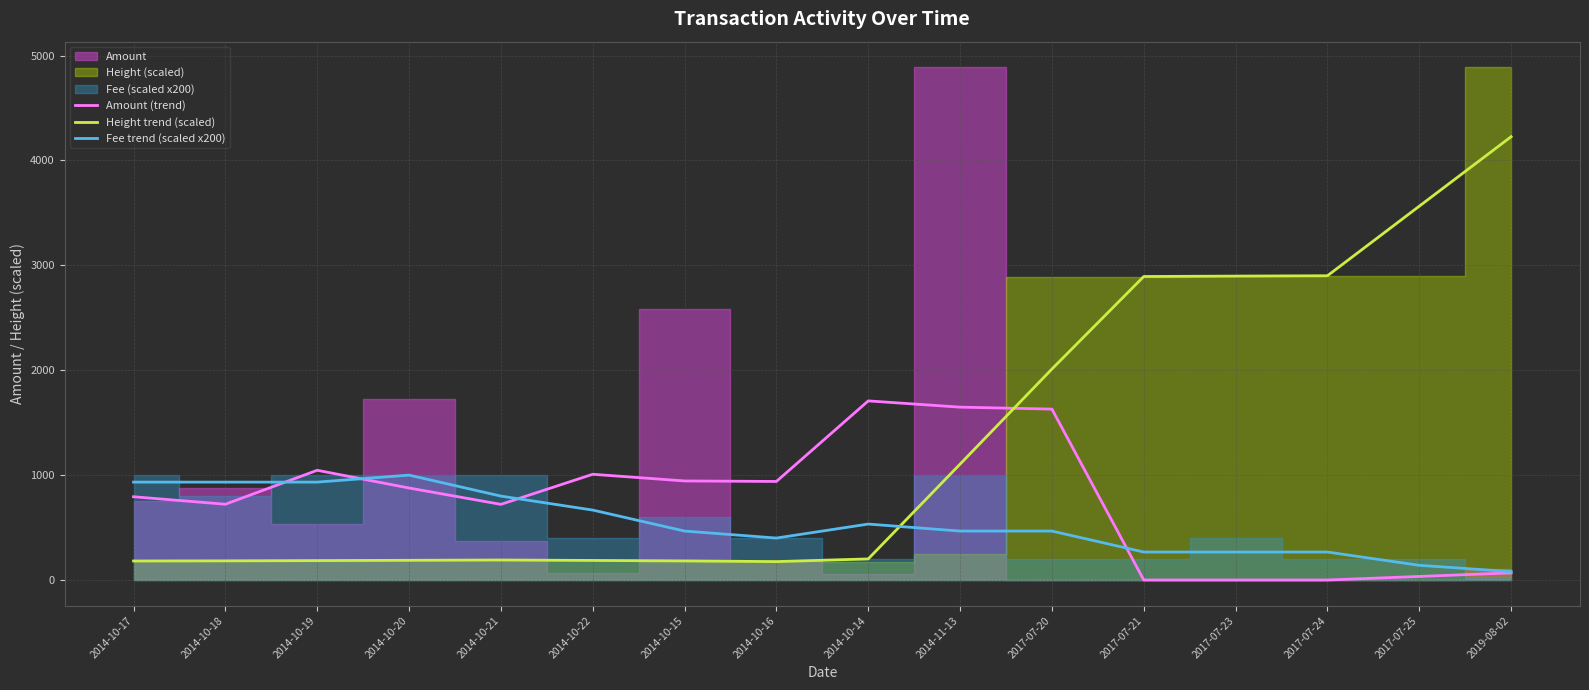

Read the Height trend (scaled) value at 2014-10-19.

185.1